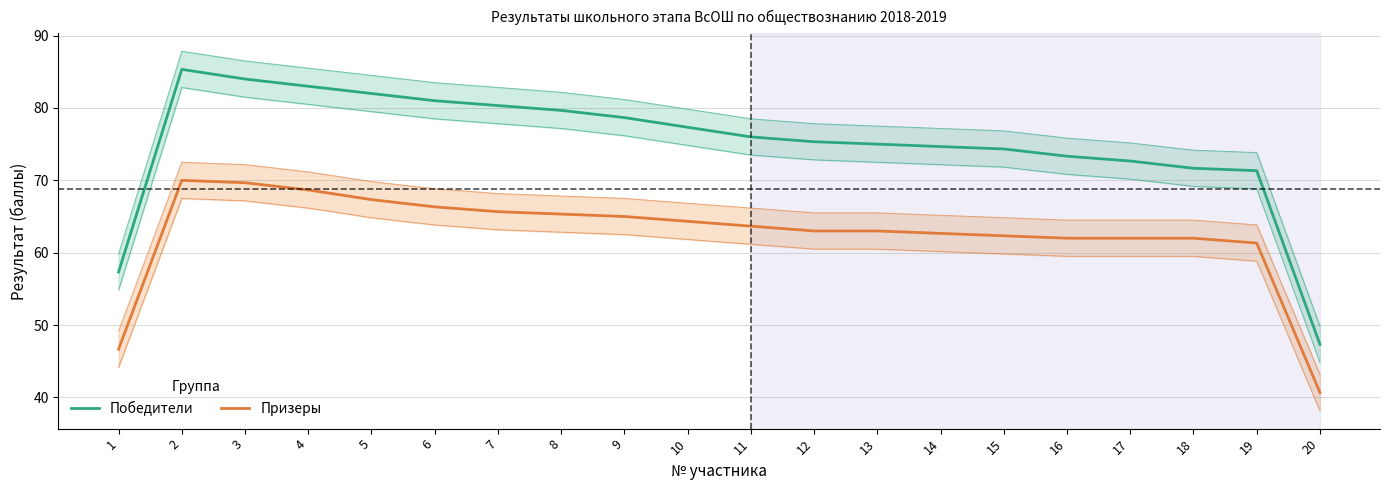

Does the chart display data point markers on the line(s)?

No